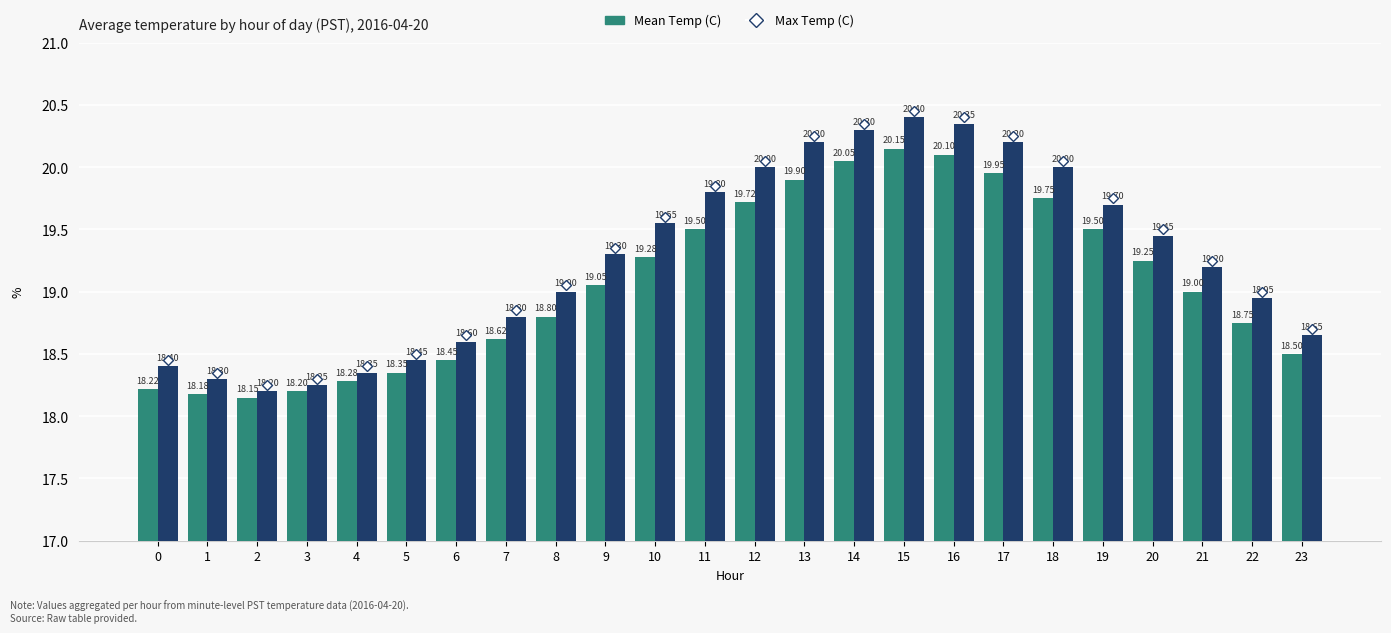

Is the value of Max Temp (C) at 5 greater than the value of Mean Temp (C) at 18?

No